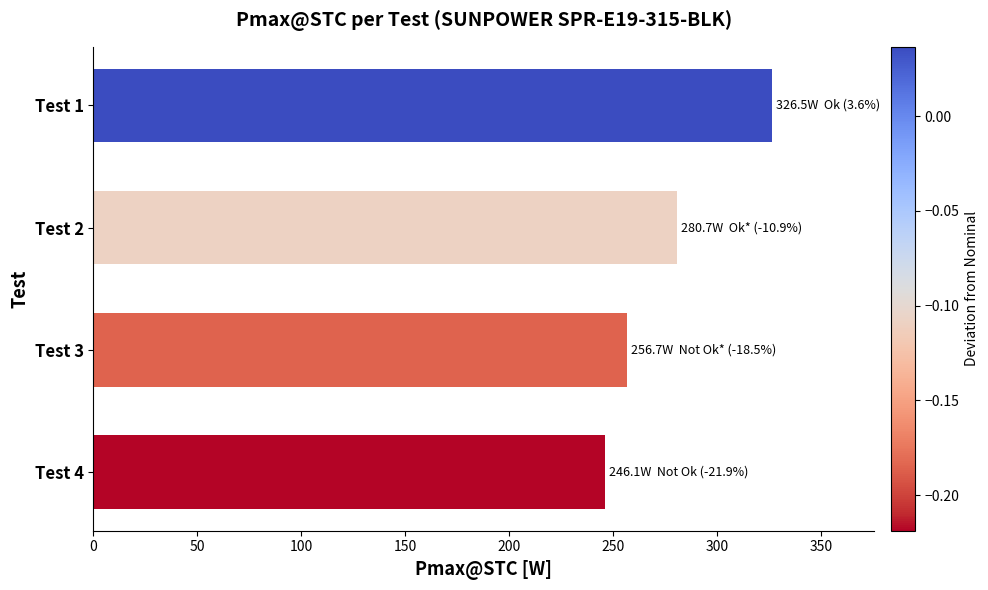

Reading bottom to top, what are all the values shown in this chart?

246.1	256.7	280.7	326.5